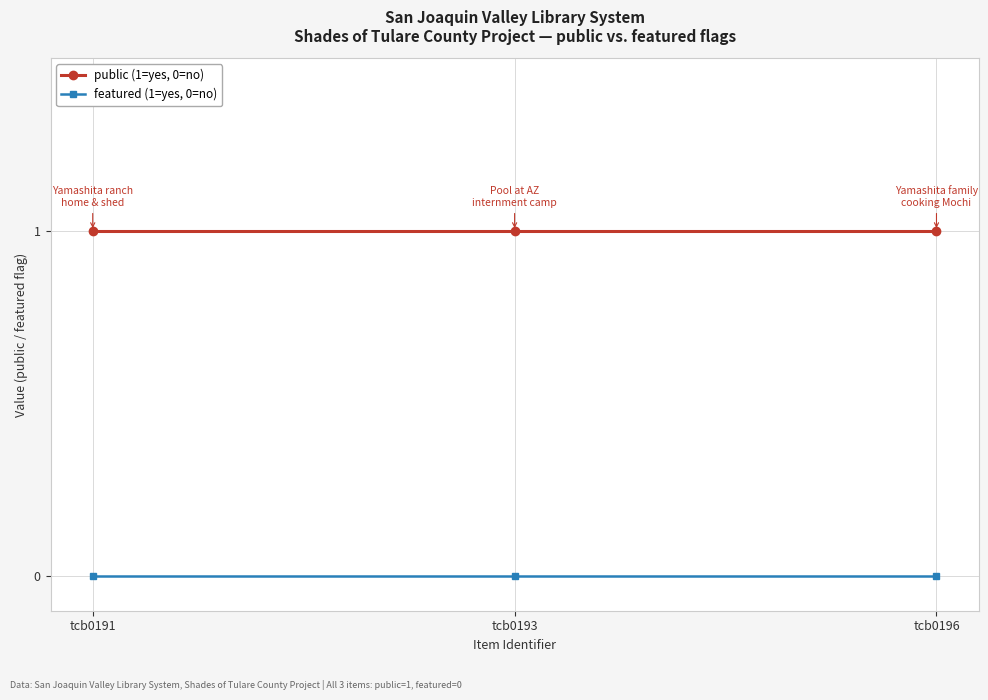

What is the value of the public (1=yes, 0=no) point at the 2nd from the left?

1